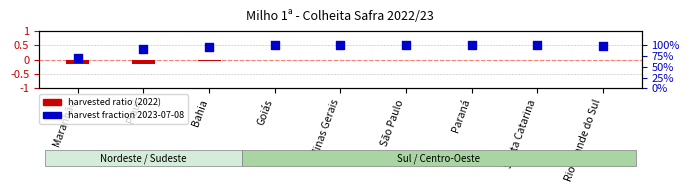

Which series reaches the minimum Y coordinate?

harvested ratio (2022)